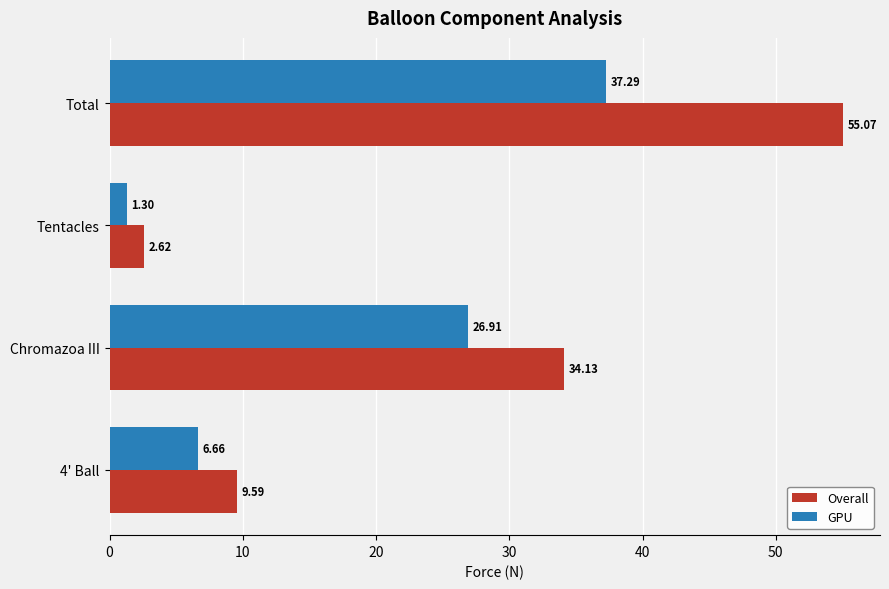

Which series has the largest total across all categories?

Overall